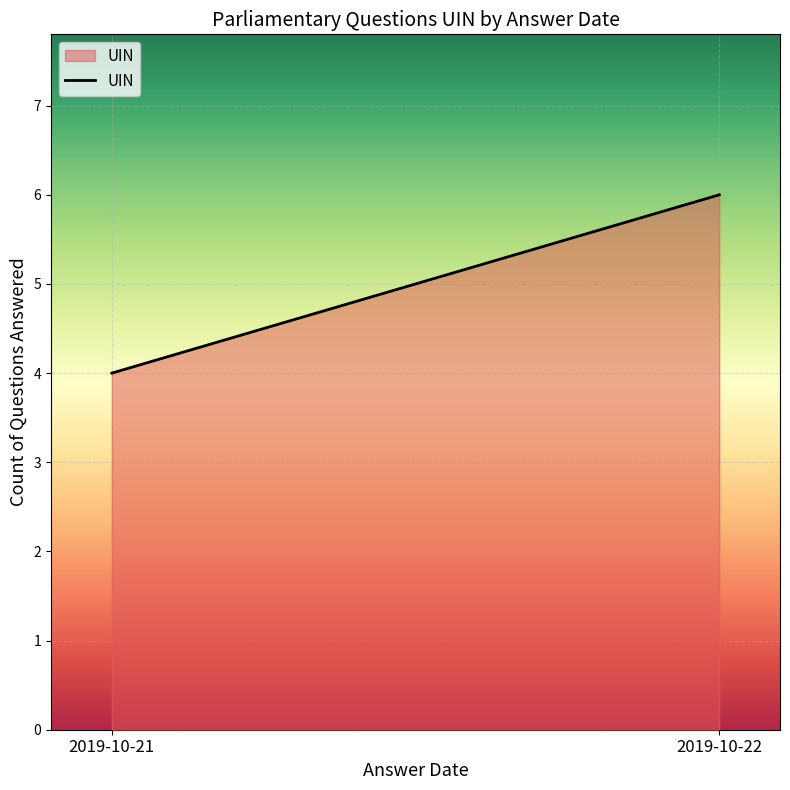

Count the number of categories in the chart.

2